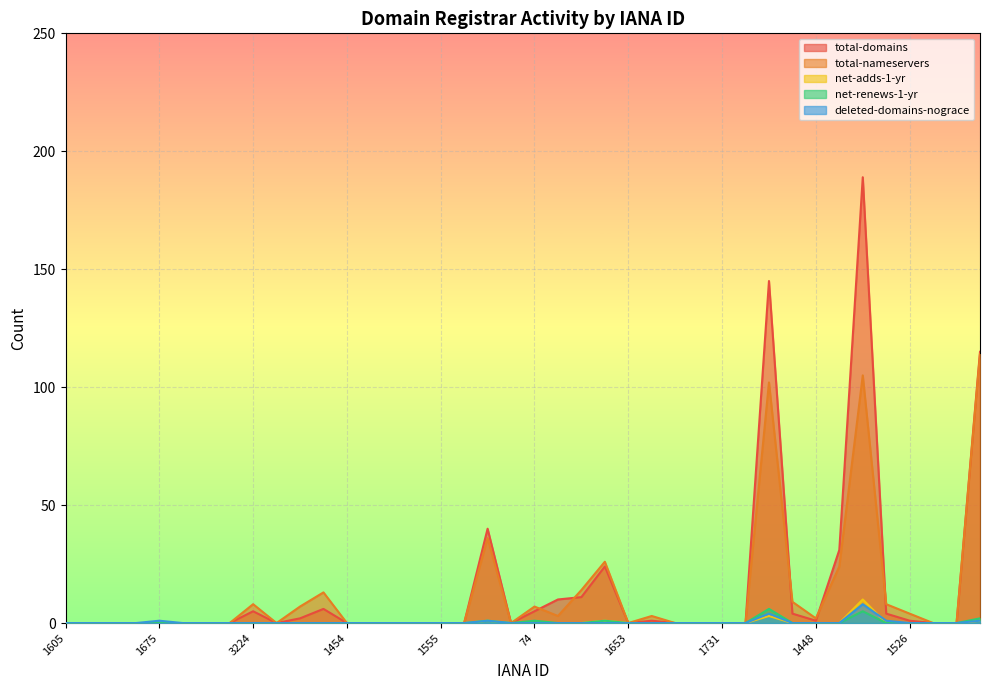

Reading left to right, transcribe all the data shown in this chart.

total-domains: 0	0	0	0	0	0	0	0	5	0	2	6	0	0	0	0	0	0	40	0	5	10	11	24	0	1	0	0	0	0	145	4	1	31	189	4	1	0	0	115
total-nameservers: 0	0	0	0	0	0	0	0	8	0	7	13	0	0	0	0	0	0	36	0	7	3	14	26	0	3	0	0	0	0	102	9	2	24	105	8	4	0	0	114
net-adds-1-yr: 0	0	0	0	0	0	0	0	0	0	0	0	0	0	0	0	0	0	1	0	0	0	0	1	0	0	0	0	0	0	3	0	0	0	10	0	0	0	0	1
net-renews-1-yr: 0	0	0	0	0	0	0	0	0	0	0	0	0	0	0	0	0	0	1	0	1	0	0	1	0	0	0	0	0	0	6	0	0	0	5	0	0	0	0	2
deleted-domains-nograce: 0	0	0	0	1	0	0	0	0	0	0	0	0	0	0	0	0	0	1	0	0	0	0	0	0	0	0	0	0	0	4	0	0	0	8	1	0	0	0	1